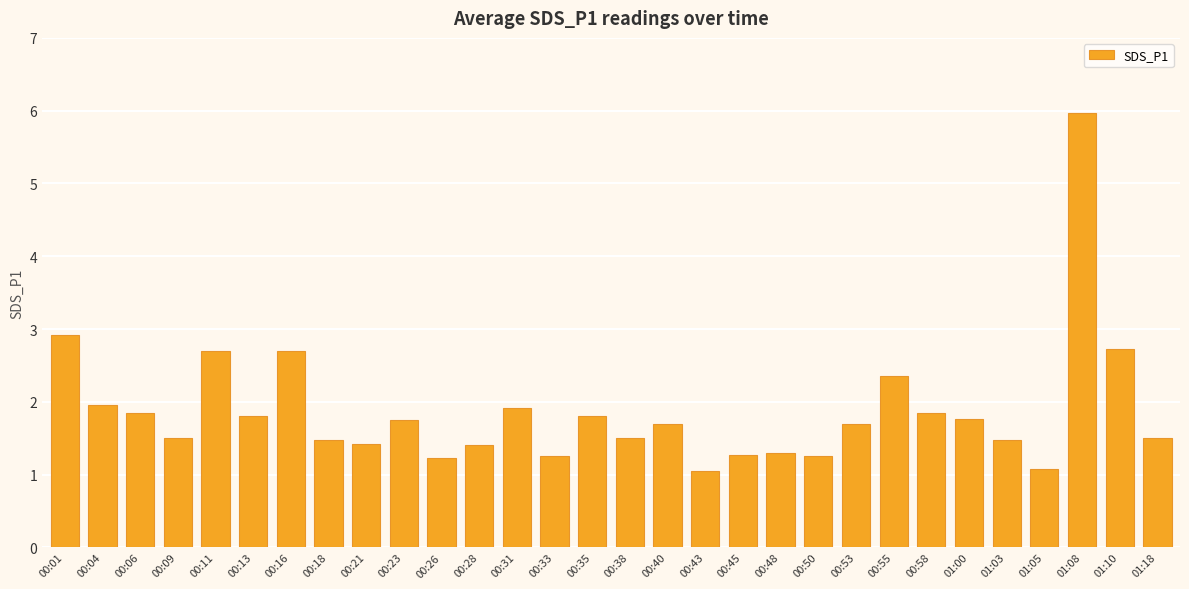

How many data points does each series have?

30